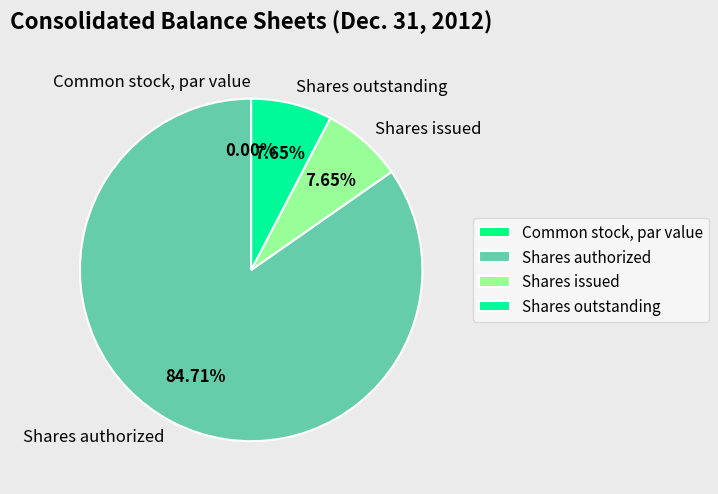

The Shares outstanding slice represents 1% of the pie. True or false?

False